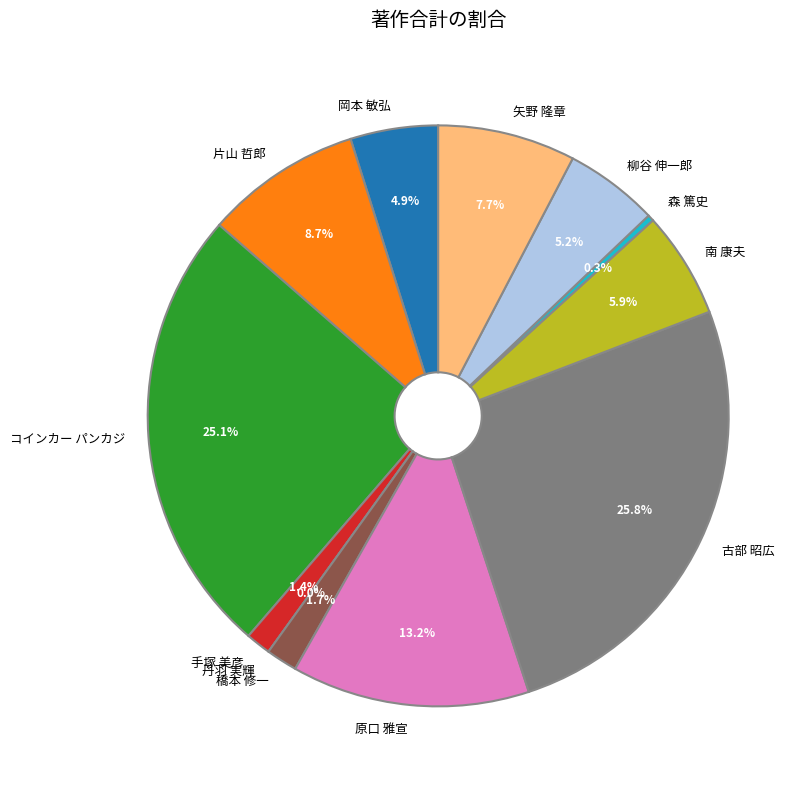

The 丹羽 実輝 slice represents 1% of the pie. True or false?

False